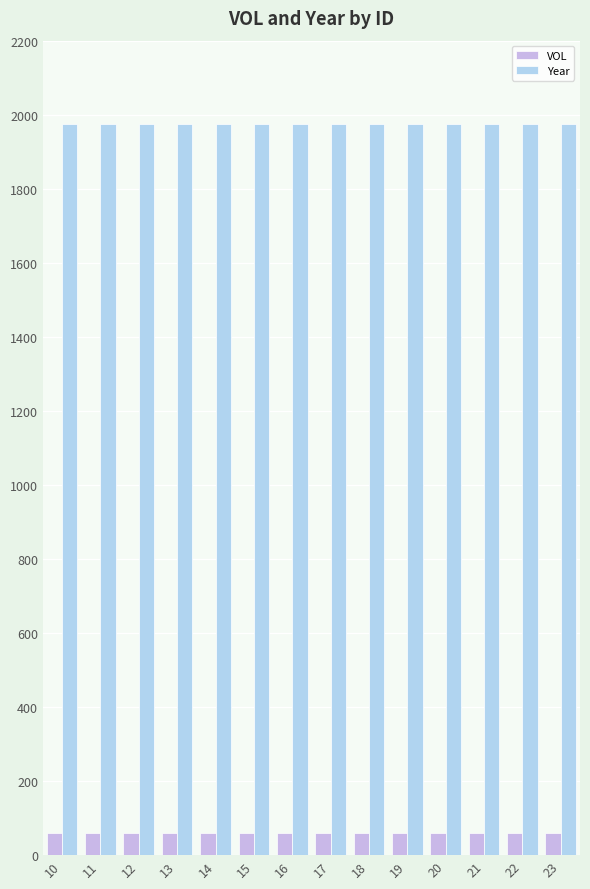

Reading left to right, what are all the values shown in this chart?

VOL: 59	59	59	59	59	59	59	59	59	59	59	59	59	59
Year: 1975	1975	1975	1975	1975	1975	1975	1975	1975	1975	1975	1975	1975	1975